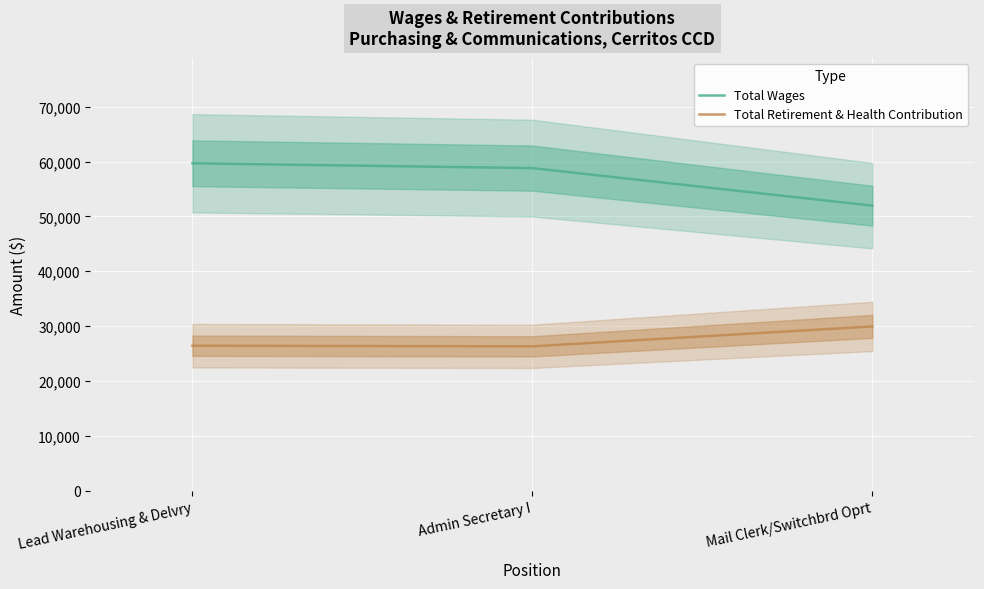

Which series has the widest spread of values?

Total Wages